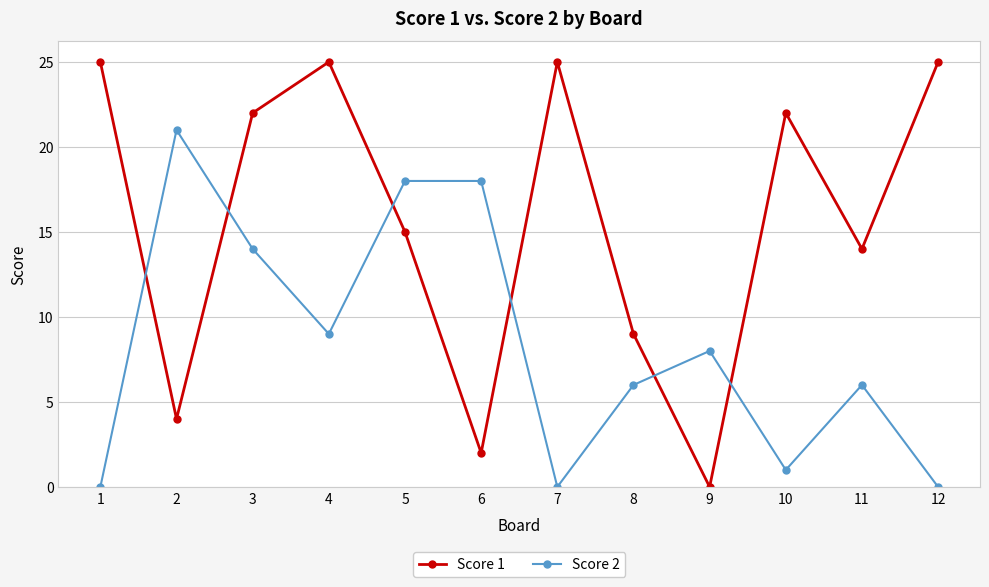

In Score 1, how many points are lower than both neighbors (excluding endpoints)?

4